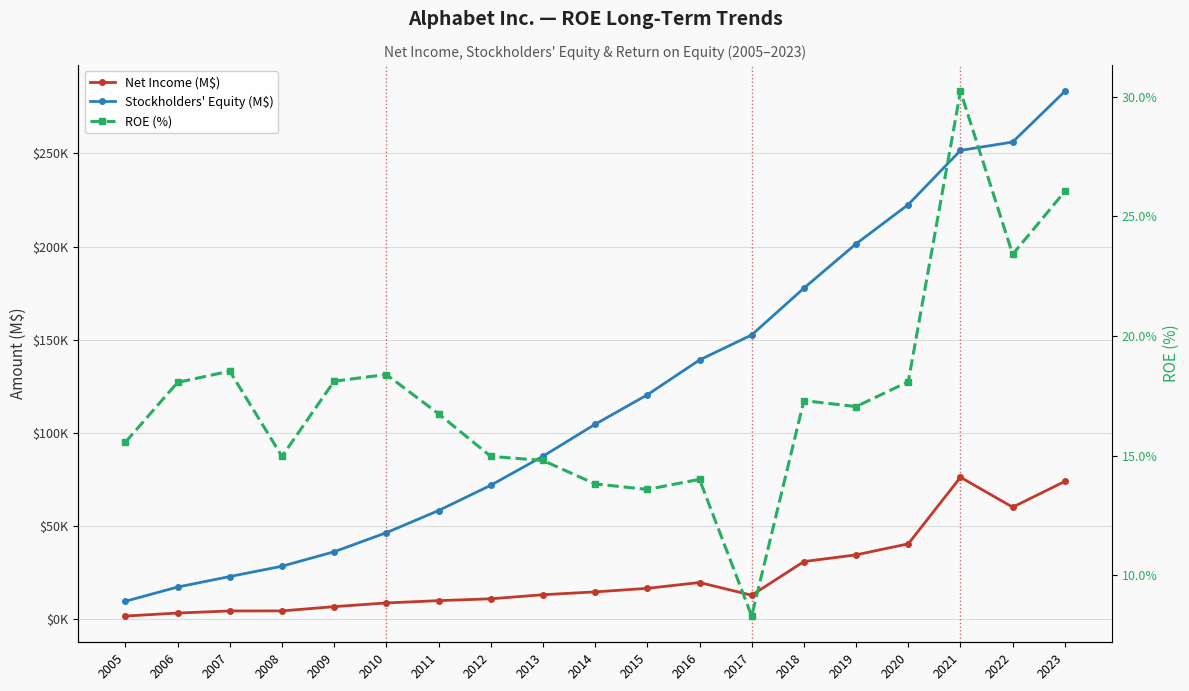

True or false: ROE (%) and Net Income (M$) cross at least once.

False